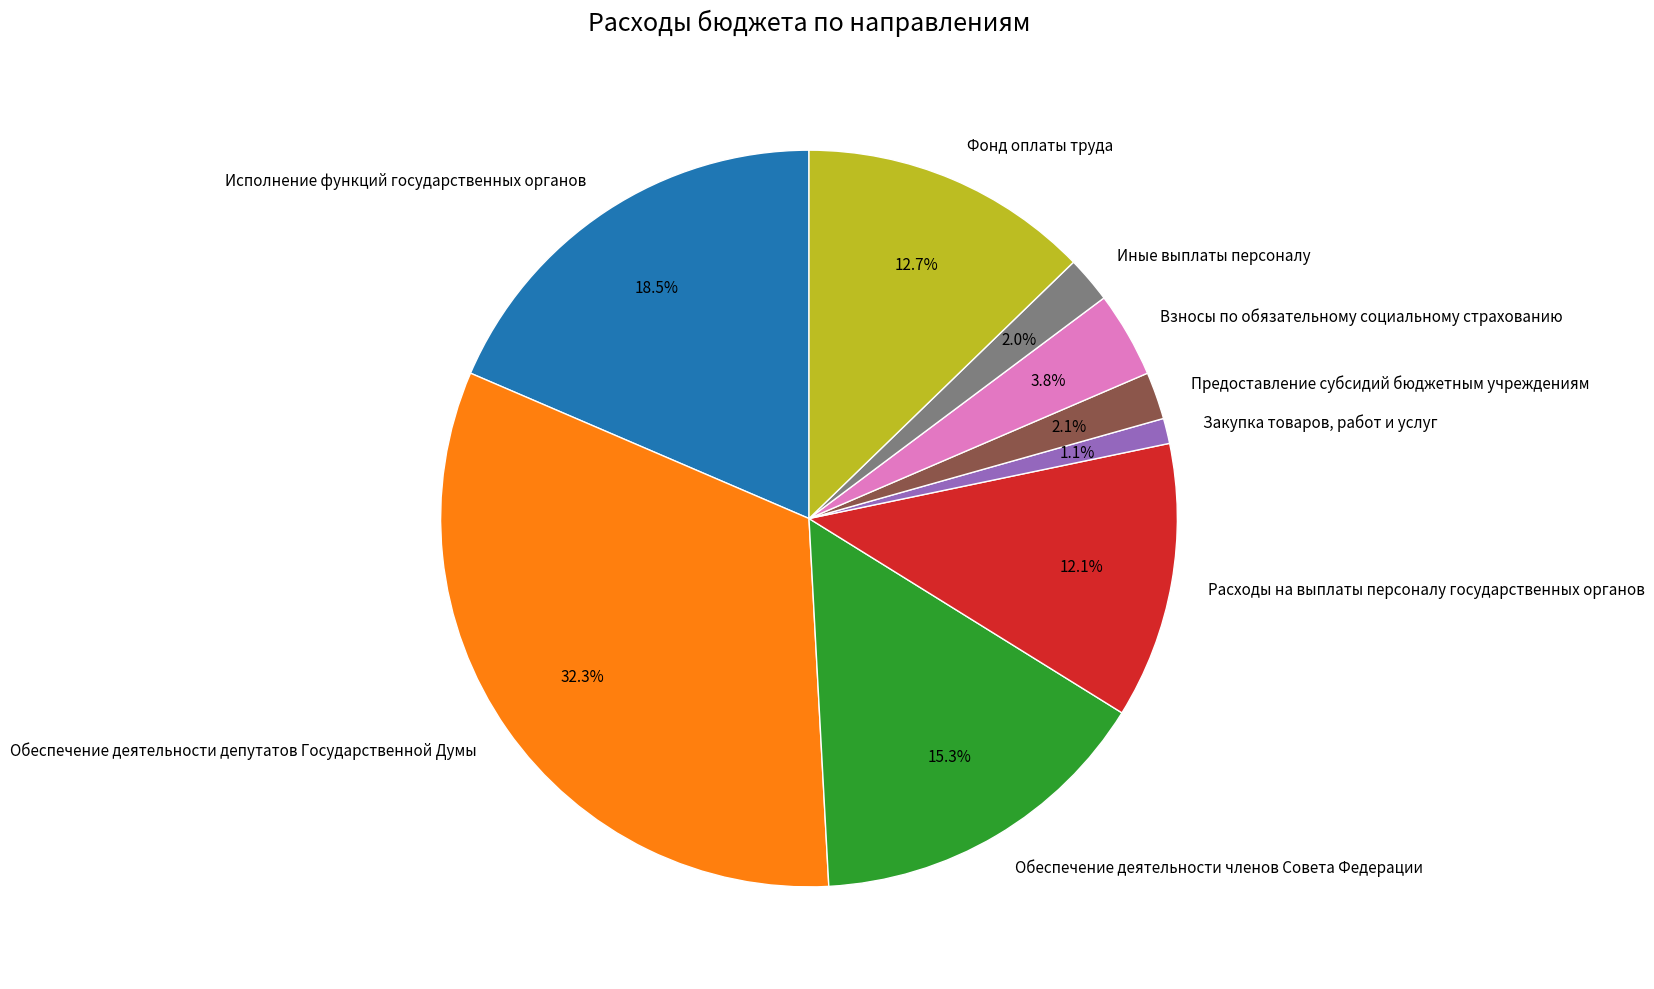

The Обеспечение деятельности членов Совета Федерации slice represents 15% of the pie. True or false?

True